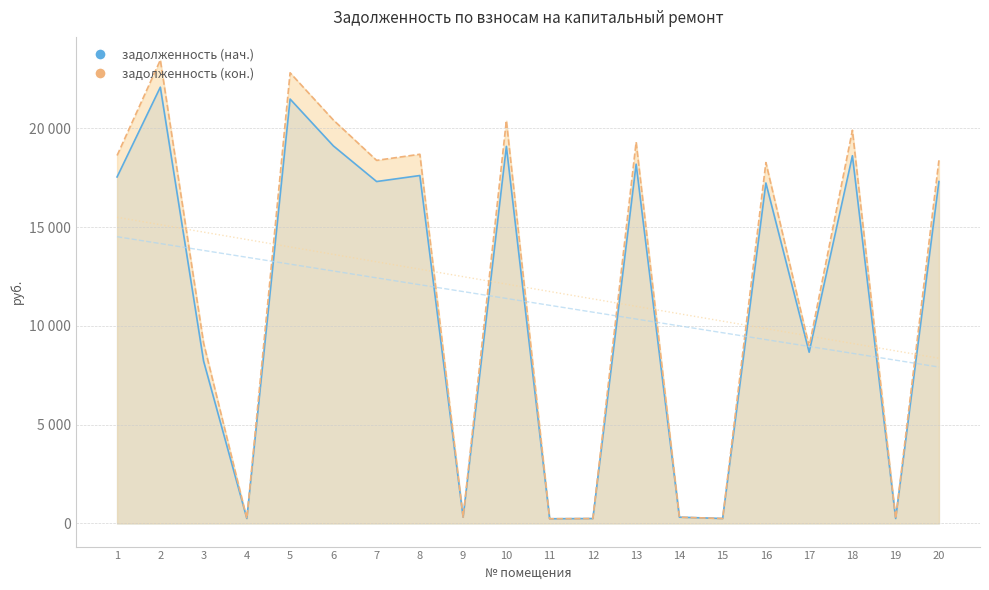

Which series has the largest total across all categories?

задолженность (кон.)